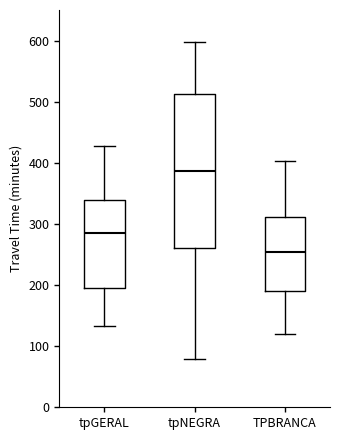

Which box is the tallest, from its lower edge to its upper edge?

tpNEGRA